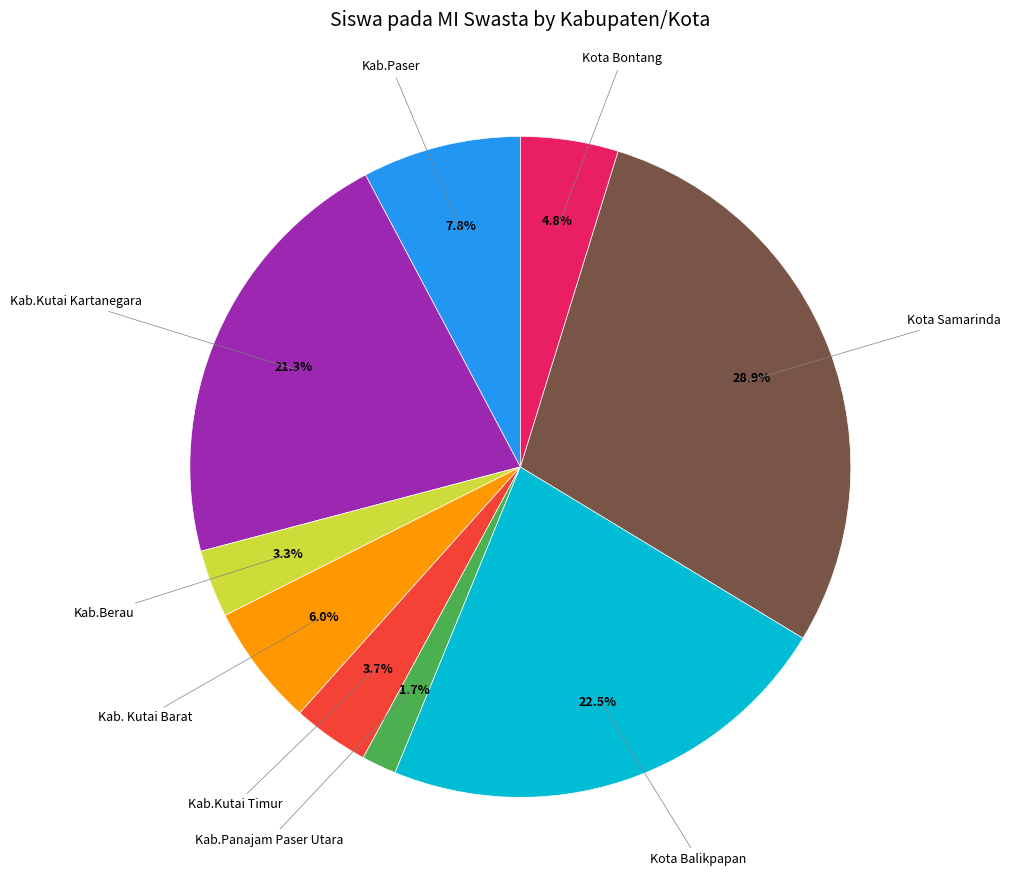

Does any single category account for the majority?

No